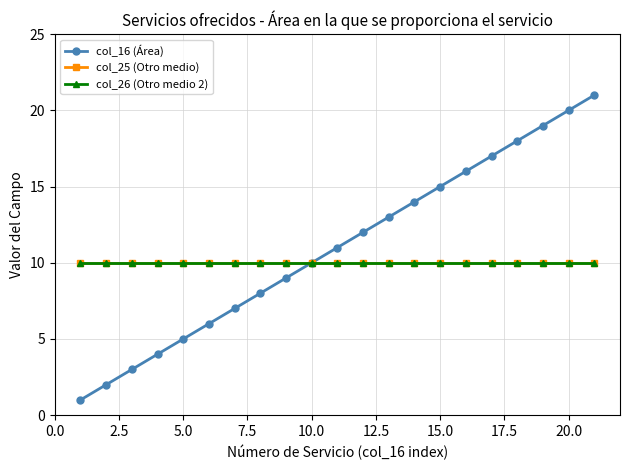

Does the chart have visible grid lines?

Yes